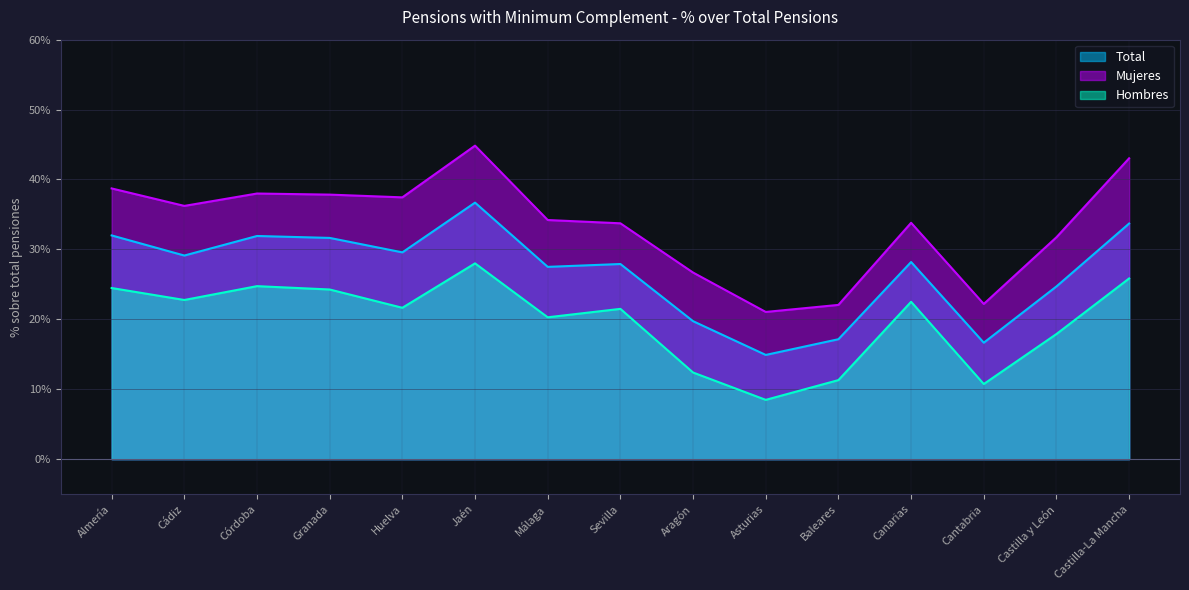

What is the difference between the maximum and minimum values in the Mujeres series?

0.2